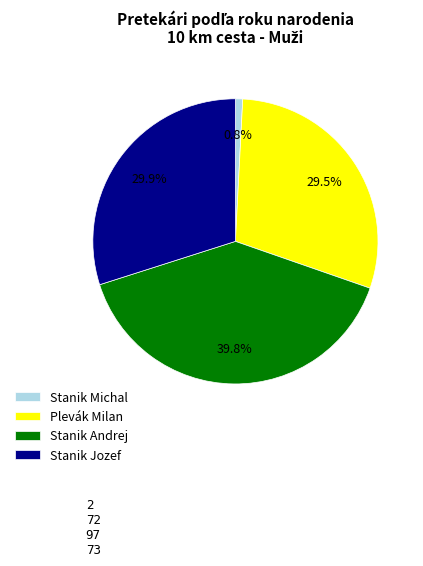

Do Stanik Michal and Stanik Jozef together represent more than half of the pie?

No